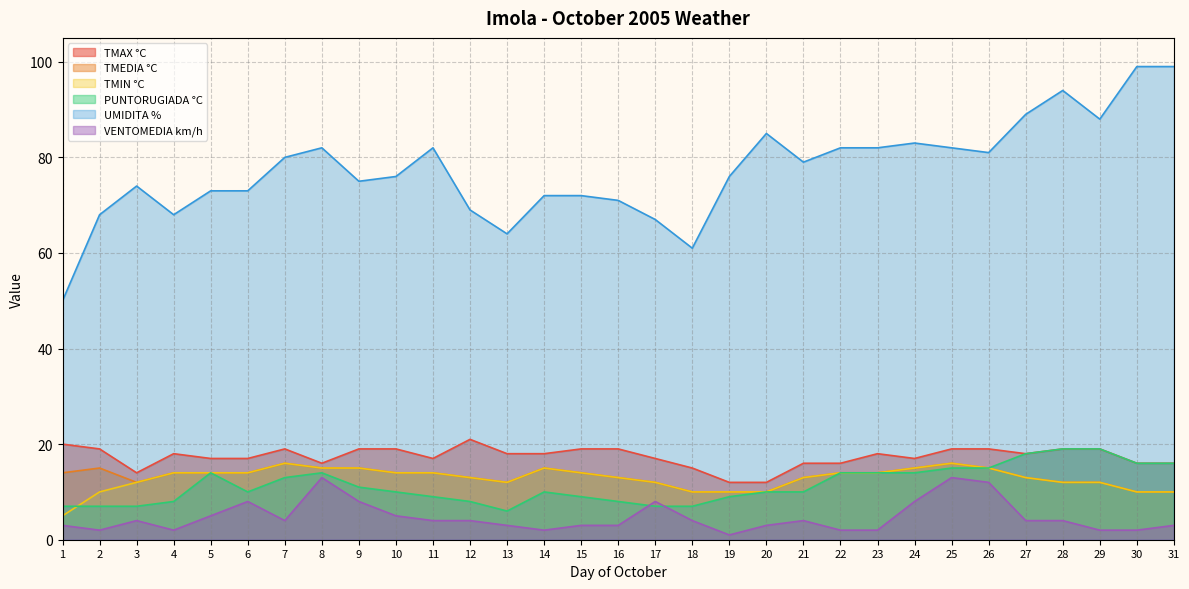

How many lines are shown in the chart?

6